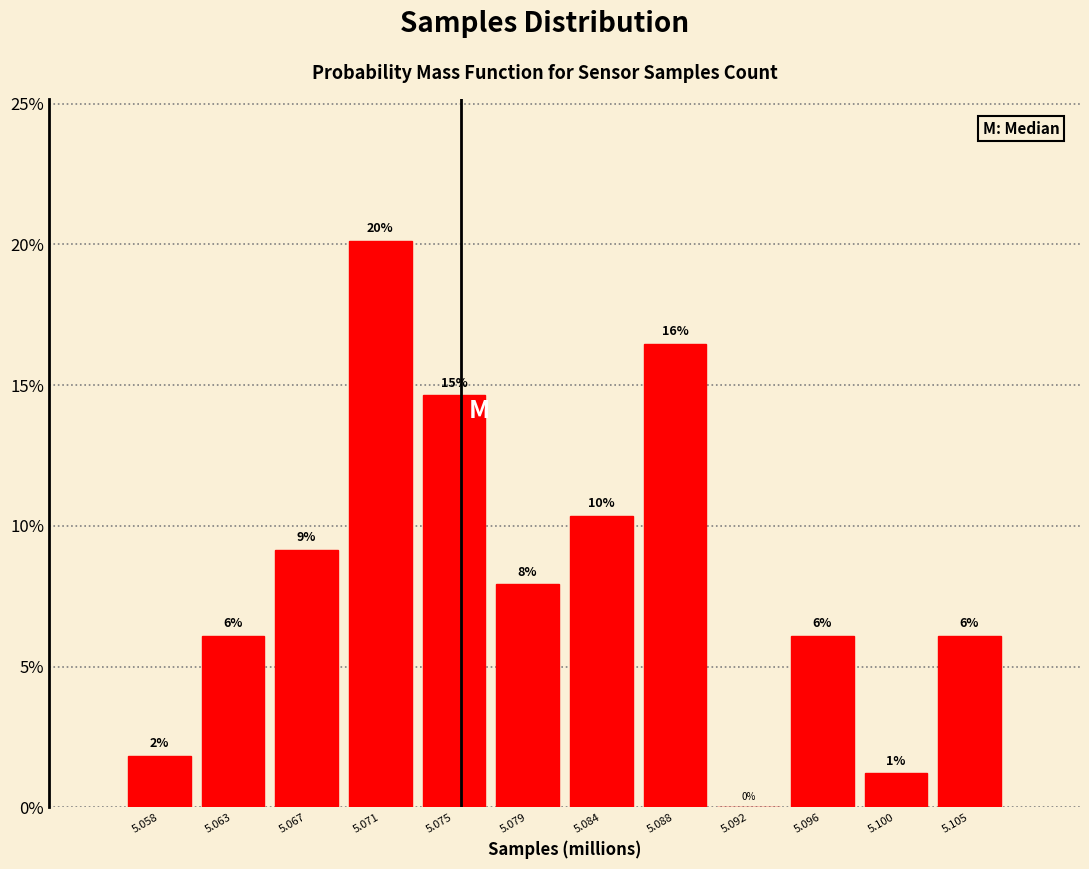

Are the bars horizontal?

No